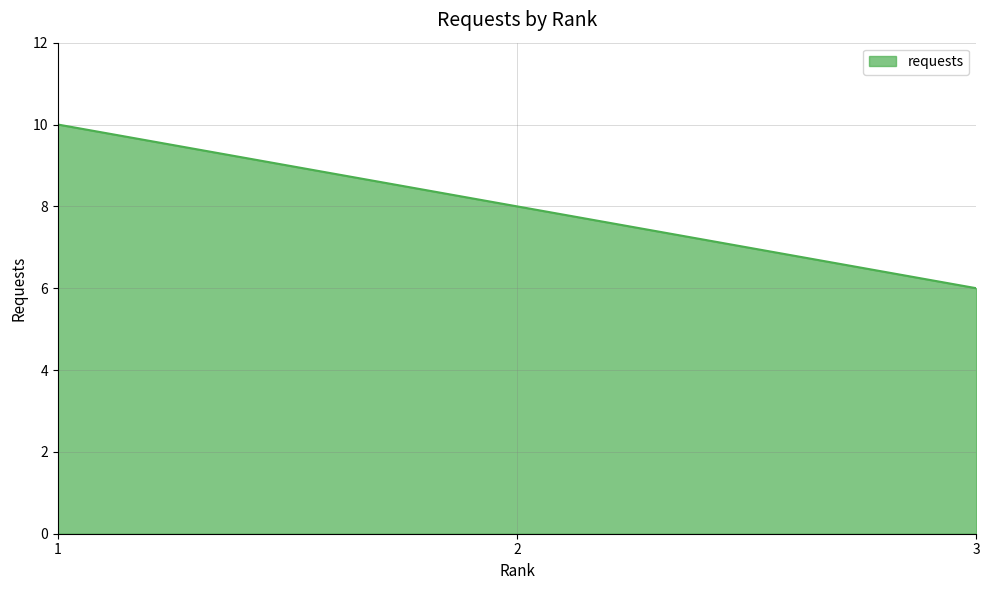

Count the values in the range 6 to 10.

3